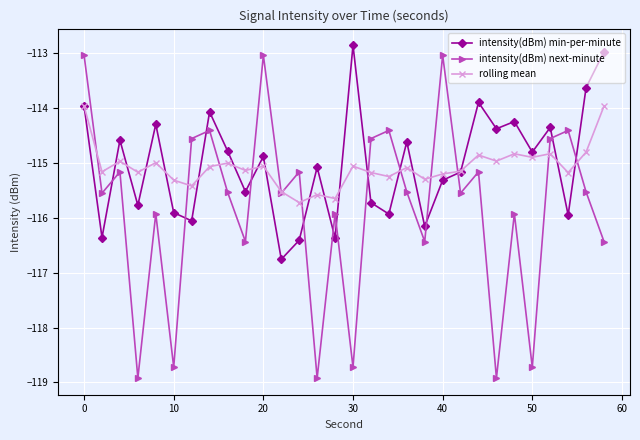

Which series has the widest spread of values?

intensity(dBm) next-minute